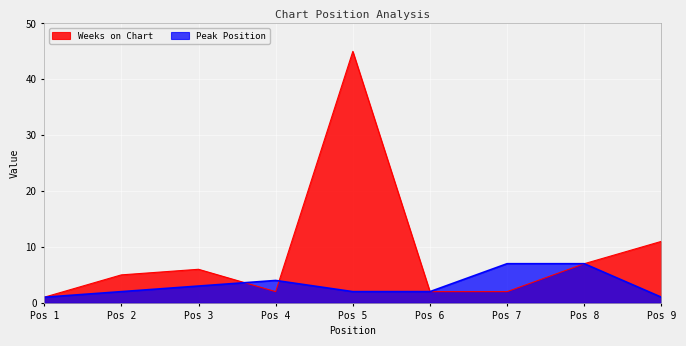

True or false: Weeks on Chart has more than 0 interior local peaks.

True